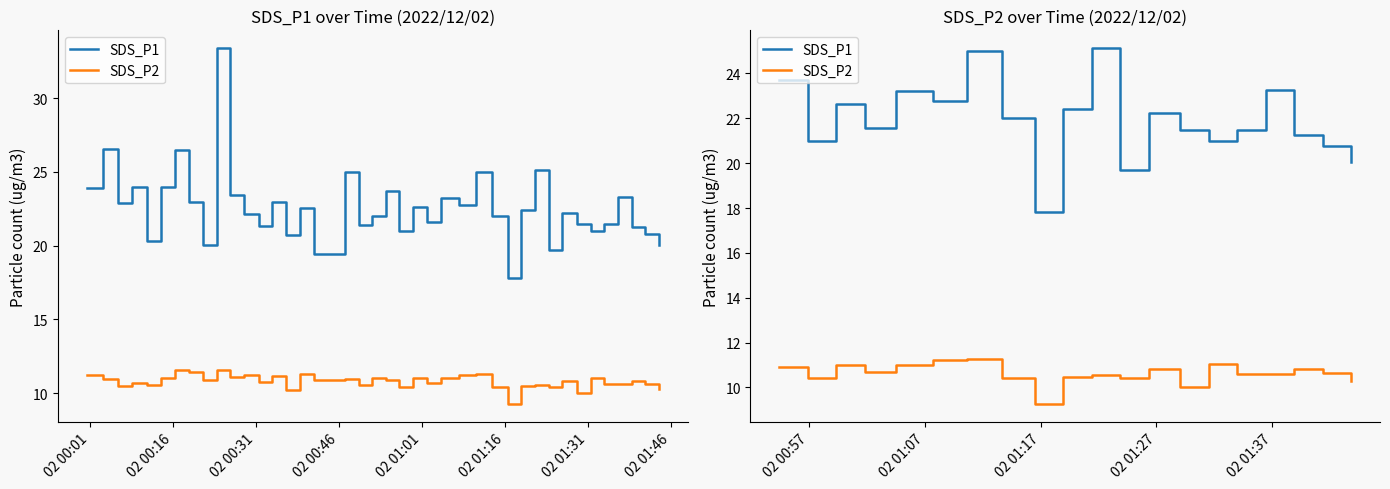

True or false: SDS_P2 and SDS_P1 intersect in this chart.

False